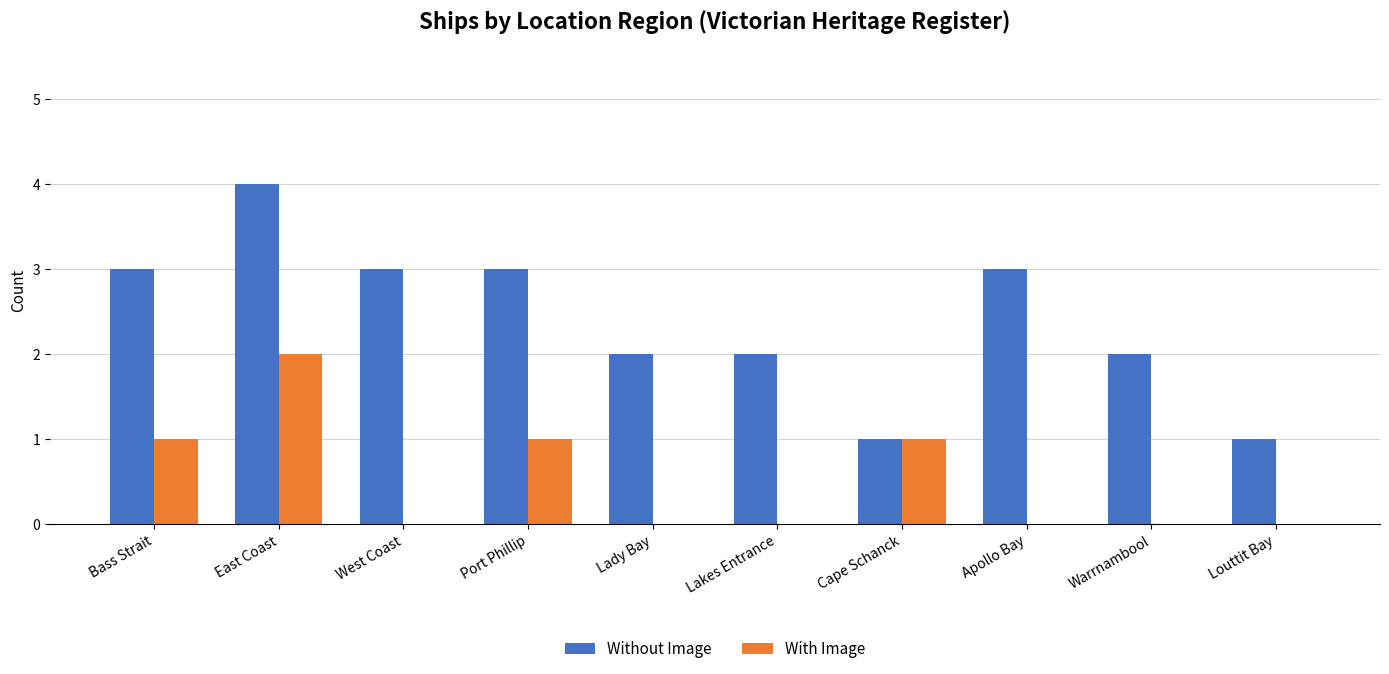

Reading right to left, extract all data points from this chart.

Without Image: Louttit Bay=1	Warrnambool=2	Apollo Bay=3	Cape Schanck=1	Lakes Entrance=2	Lady Bay=2	Port Phillip=3	West Coast=3	East Coast=4	Bass Strait=3
With Image: Louttit Bay=0	Warrnambool=0	Apollo Bay=0	Cape Schanck=1	Lakes Entrance=0	Lady Bay=0	Port Phillip=1	West Coast=0	East Coast=2	Bass Strait=1